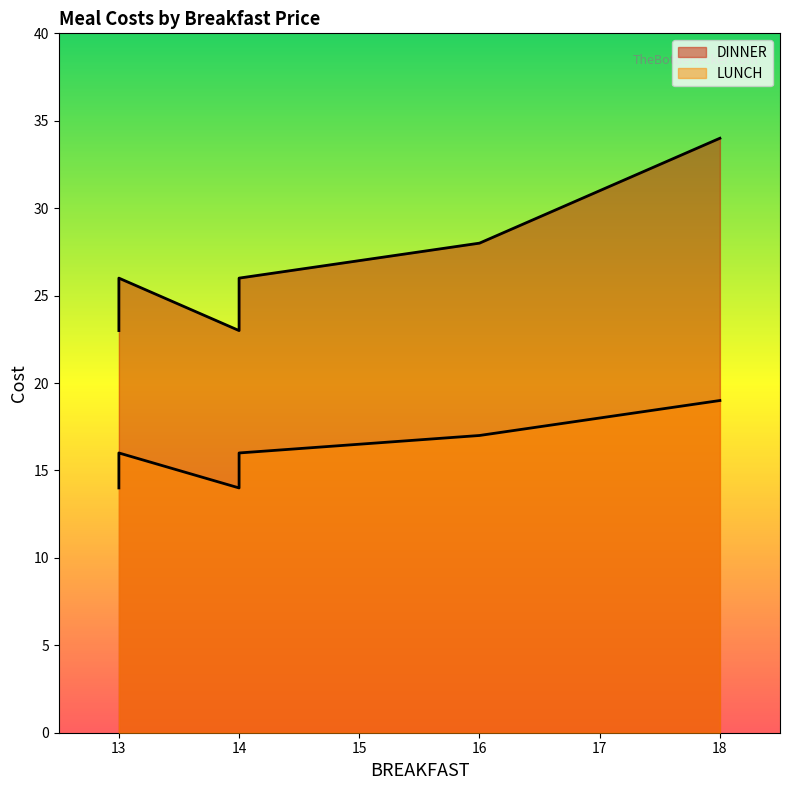

True or false: DINNER and LUNCH intersect in this chart.

False